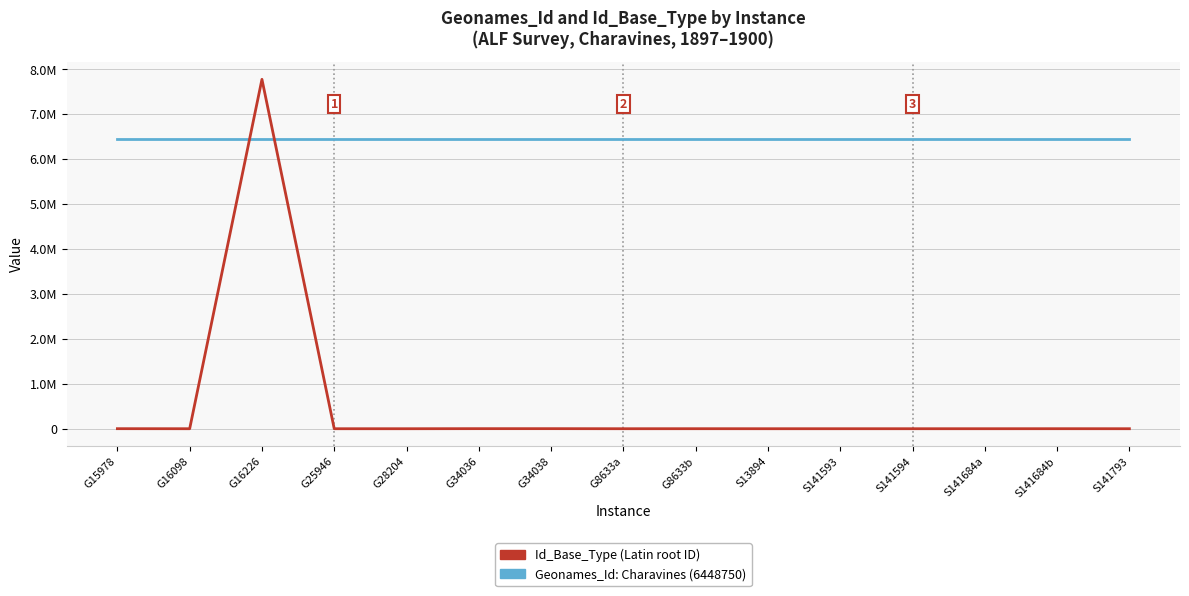

Is this an area chart (filled region under the line)?

No